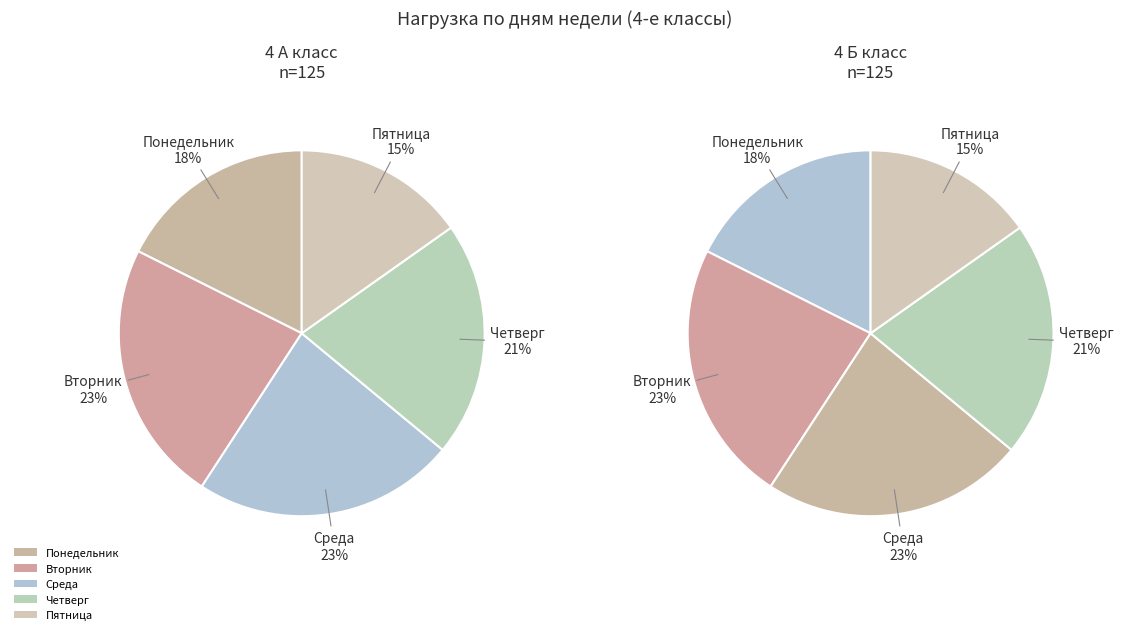

Which series has the widest spread of values?

Четверг